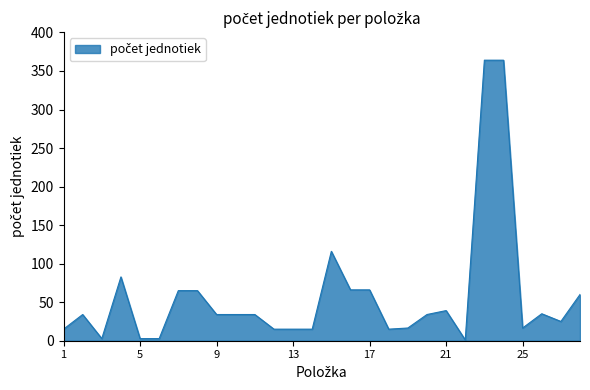

Does the chart display data point markers on the line(s)?

No